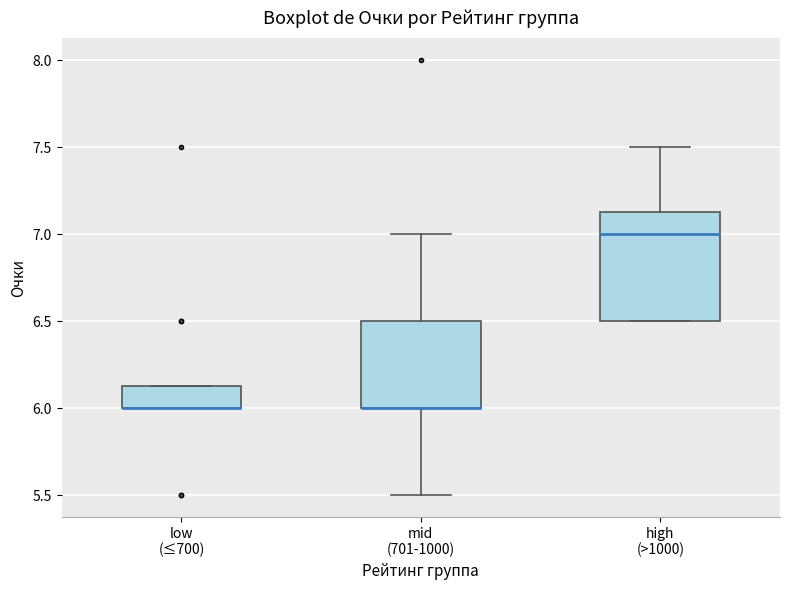

Comparing the boxes themselves (not the whiskers), which one is the tallest?

high (>1000)